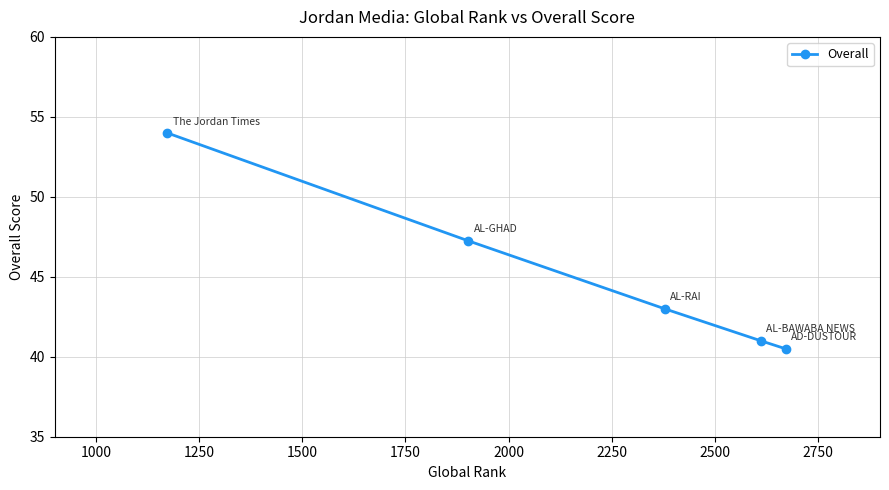

True or false: the data has more than 1 interior local peaks.

False